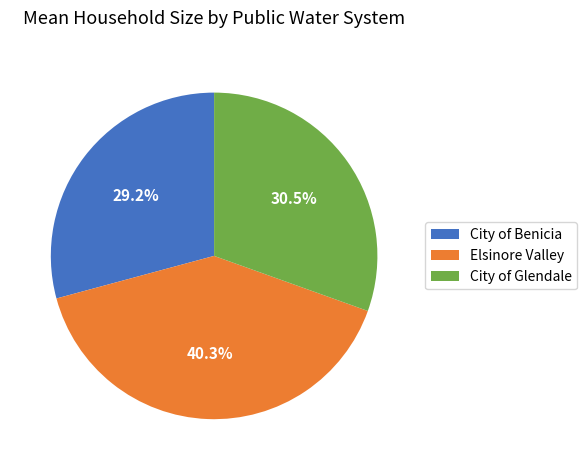

Between City of Glendale and City of Benicia, which is larger?

City of Glendale